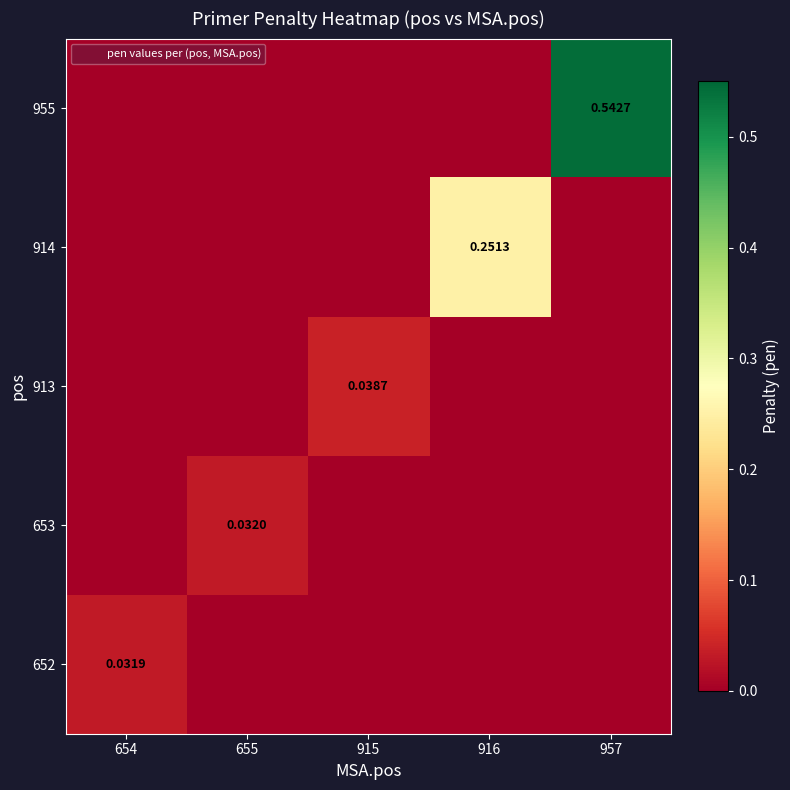

Is it true that 652 equals 0.0 at 916?

True